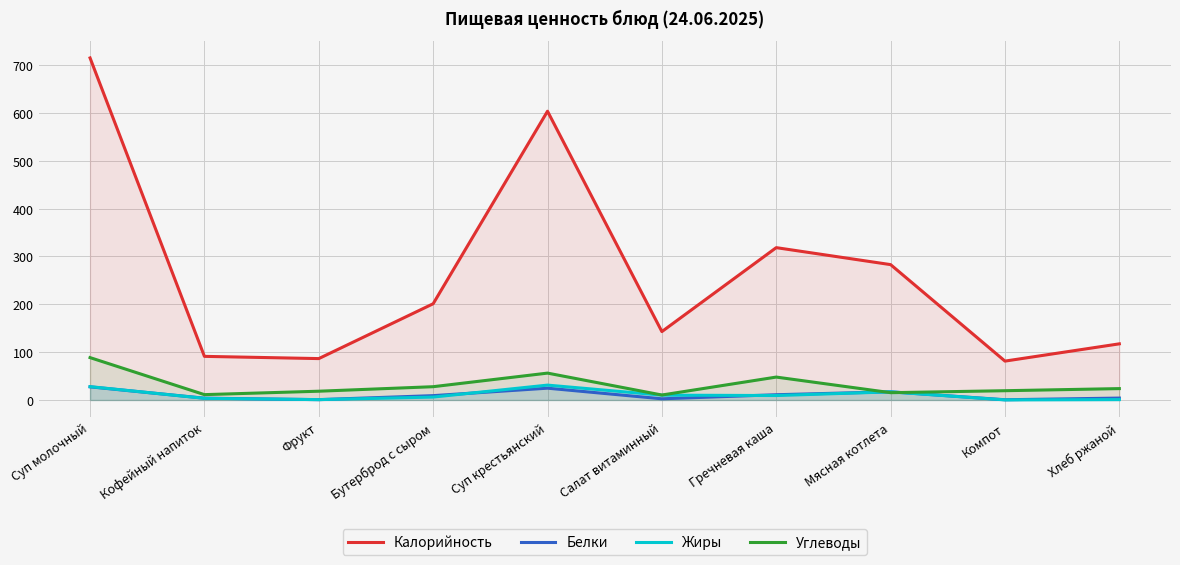

Reading right to left, what are all the values shown in this chart?

Калорийность: 117.4	81.3	283.0	318.5	143.0	603.7	201.2	86.5	91.2	715.1
Белки: 4.0	0.5	17.1	11.0	2.5	24.7	9.1	0.8	3.8	27.5
Жиры: 0.8	0.2	17.0	9.3	10.1	31.1	6.1	0.8	3.5	27.9
Углеводы: 23.8	19.4	15.3	47.9	10.4	56.2	27.8	18.4	11.2	88.6